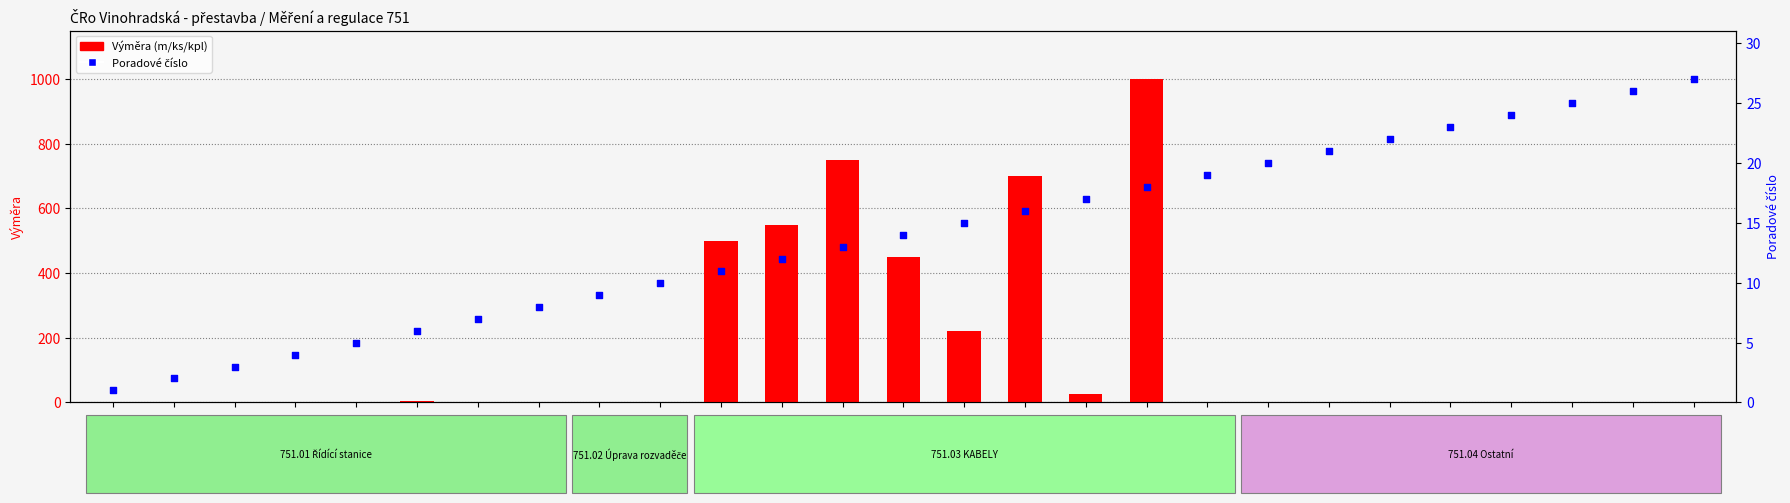

Which series has the widest spread of Y values?

Výměra (m/ks/kpl)